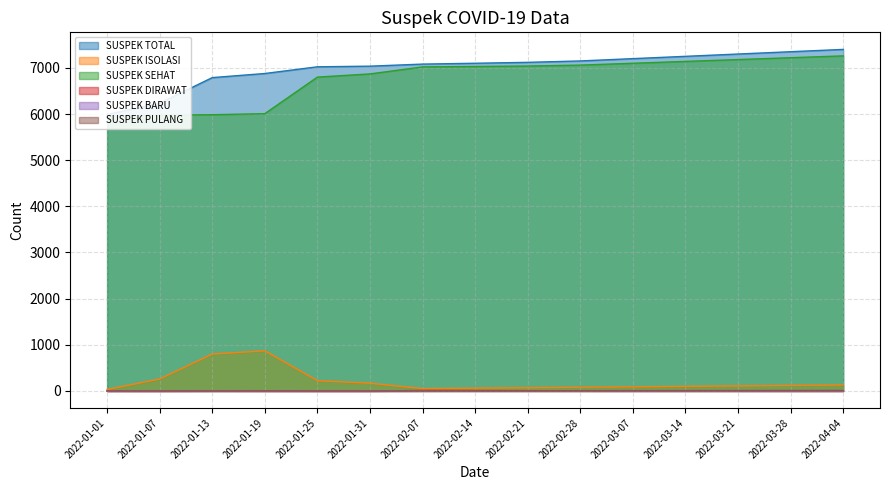

Between 2022-01-13 and 2022-02-14, which series saw the biggest shift?

SUSPEK SEHAT